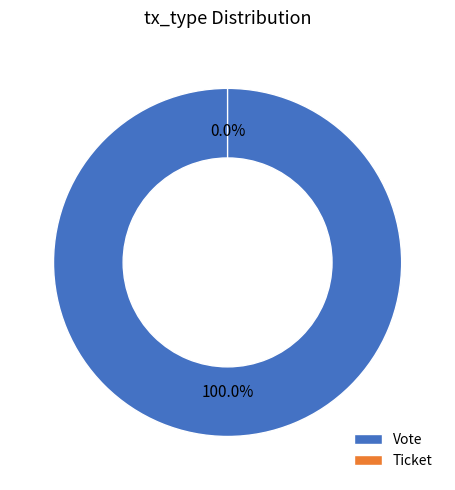

What percentage do Vote and Ticket together represent?

100.0%